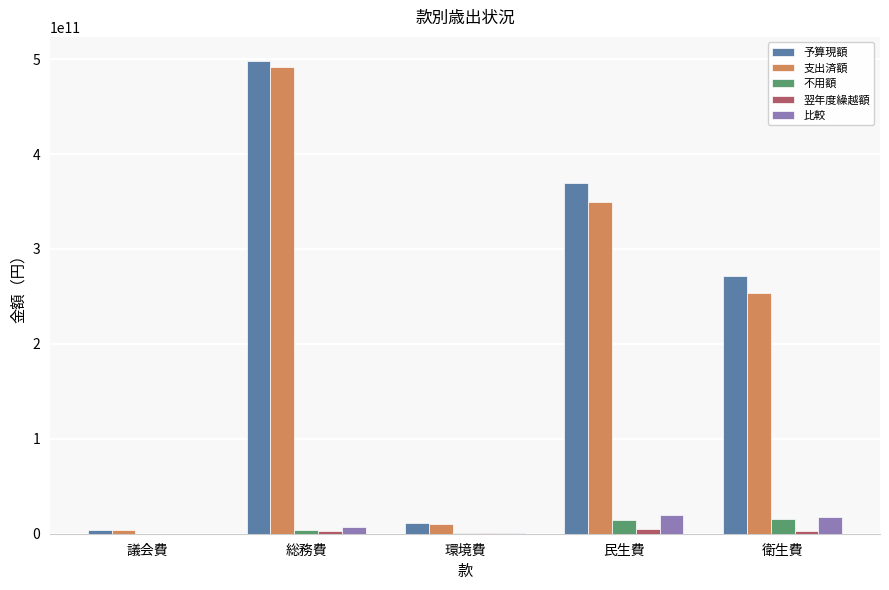

At which category is the sum across all series the highest?

総務費